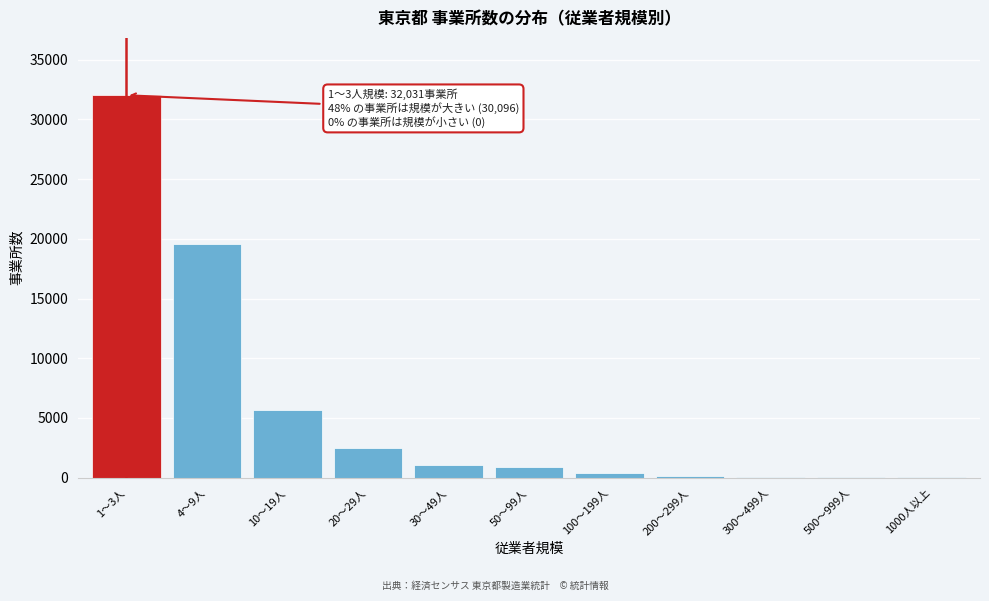

What is the greatest value displayed?

32031